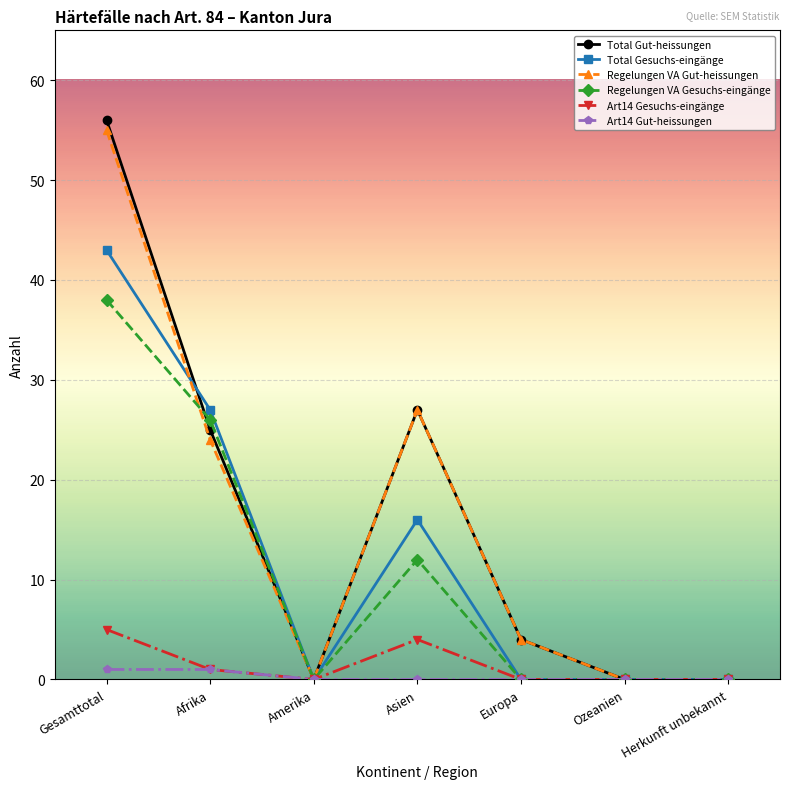

What is the difference between the second highest and minimum values in the Art14 Gesuchs-eingänge series?

4